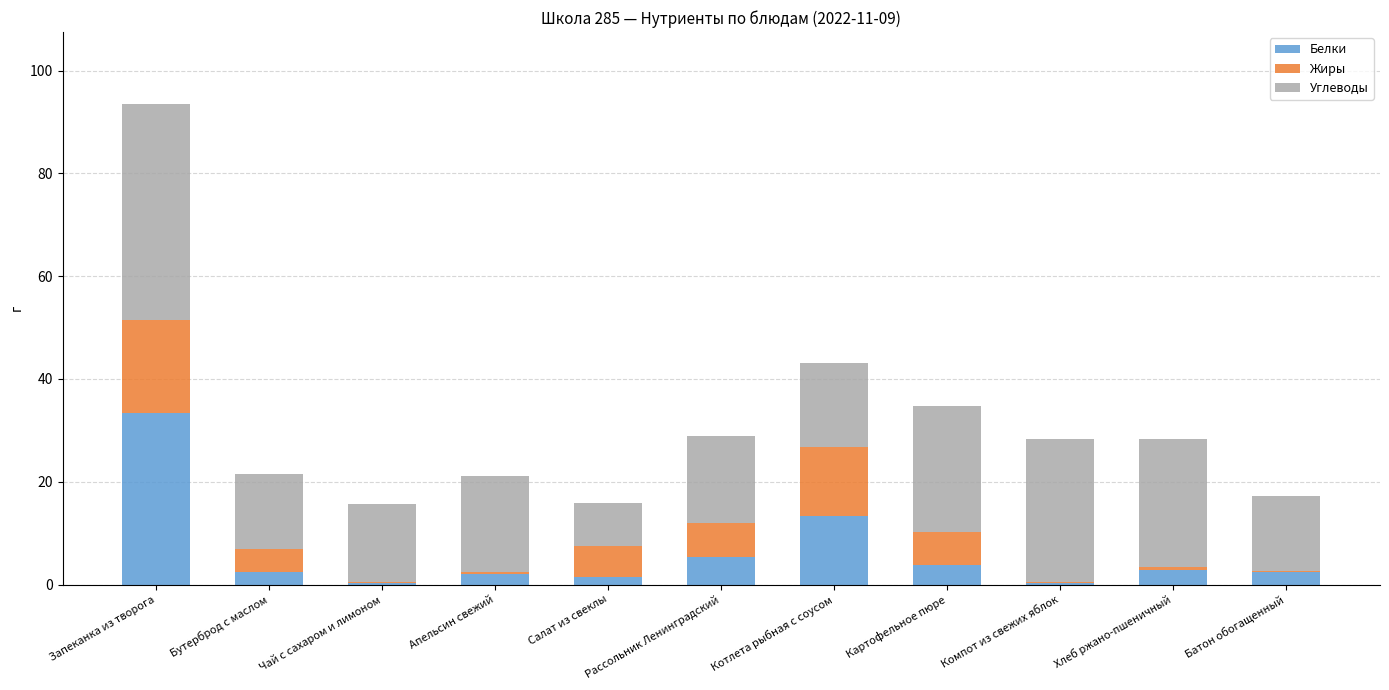

The value of Белки at Бутерброд с маслом is 2.4. True or false?

True